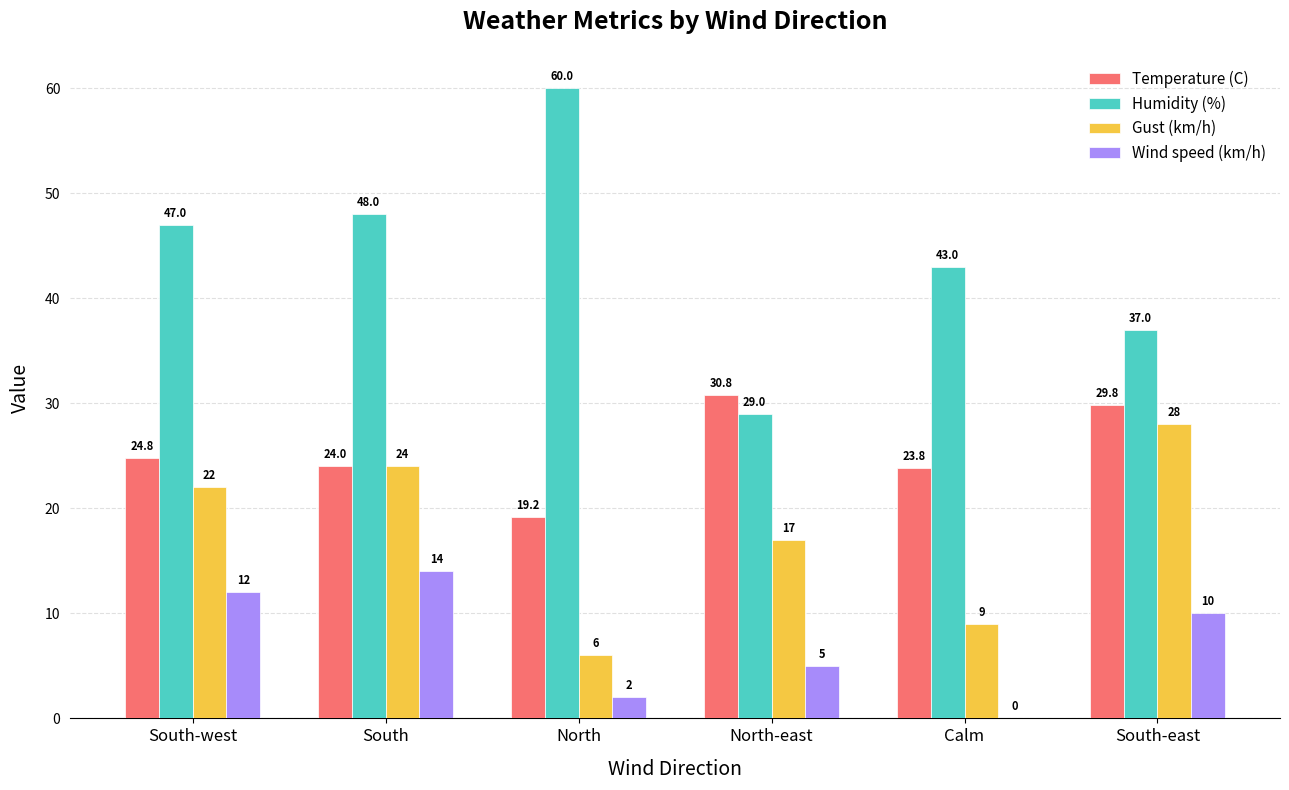

At which label is Gust (km/h) closest to 17?

North-east